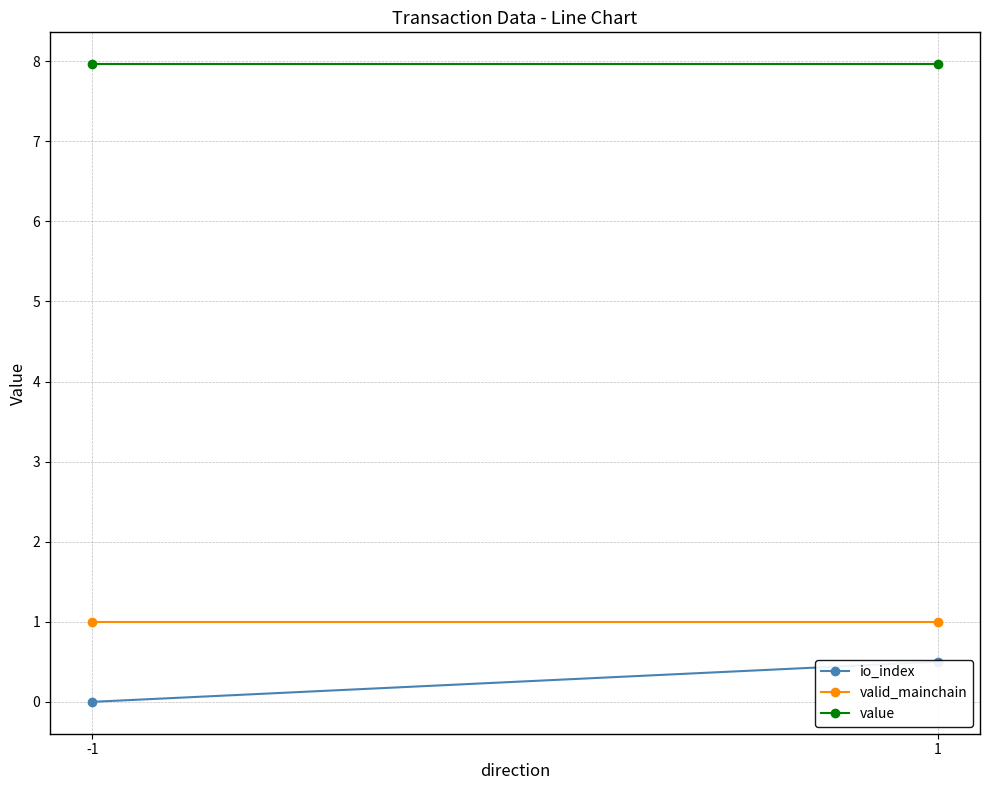

What is the sum of the valid_mainchain values at 1 and -1?

2.0